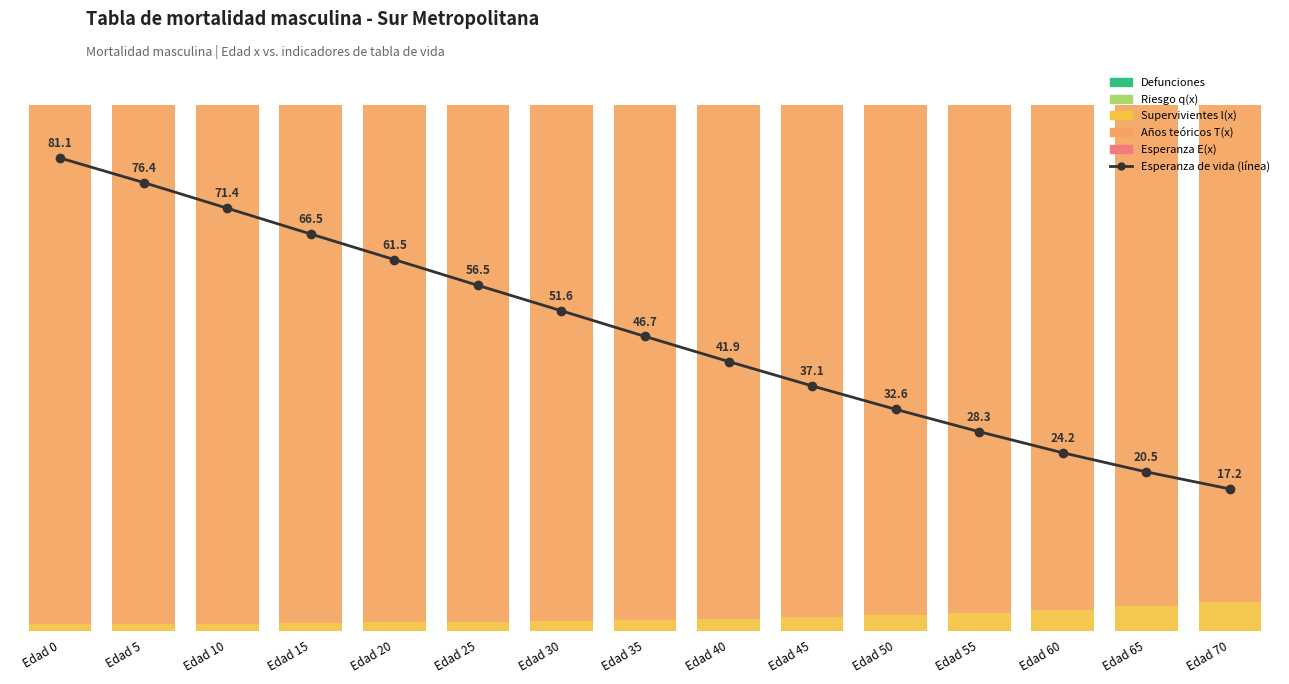

True or false: Esperanza de vida (línea) has a value of 33.9 at Edad 60.

True